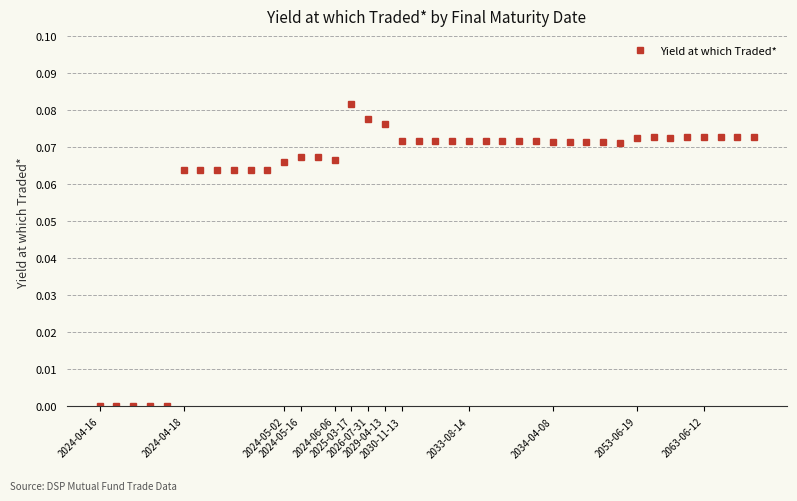

How many lines are shown in the chart?

1